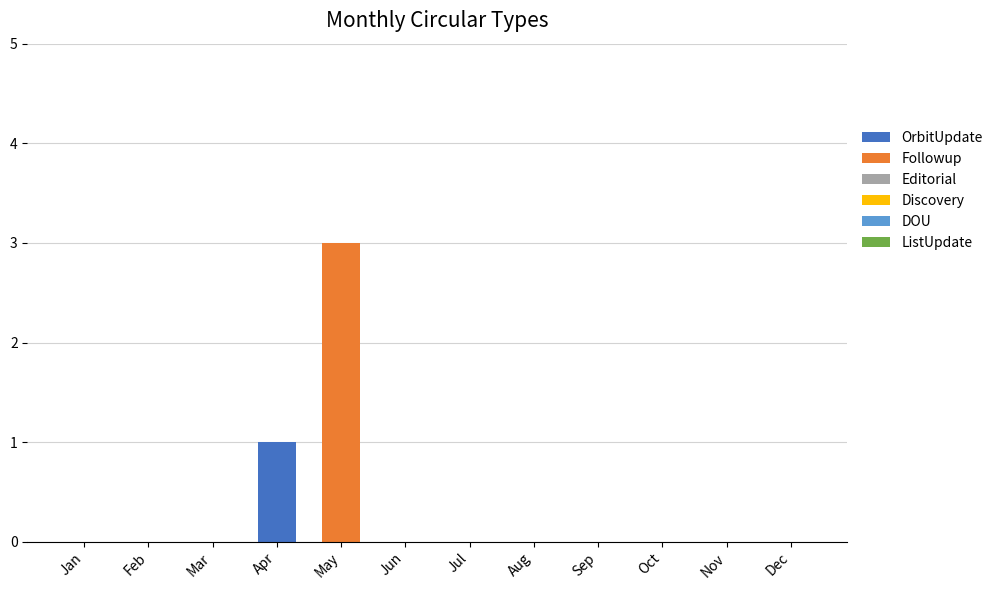

The value of OrbitUpdate at Nov is 0. True or false?

True